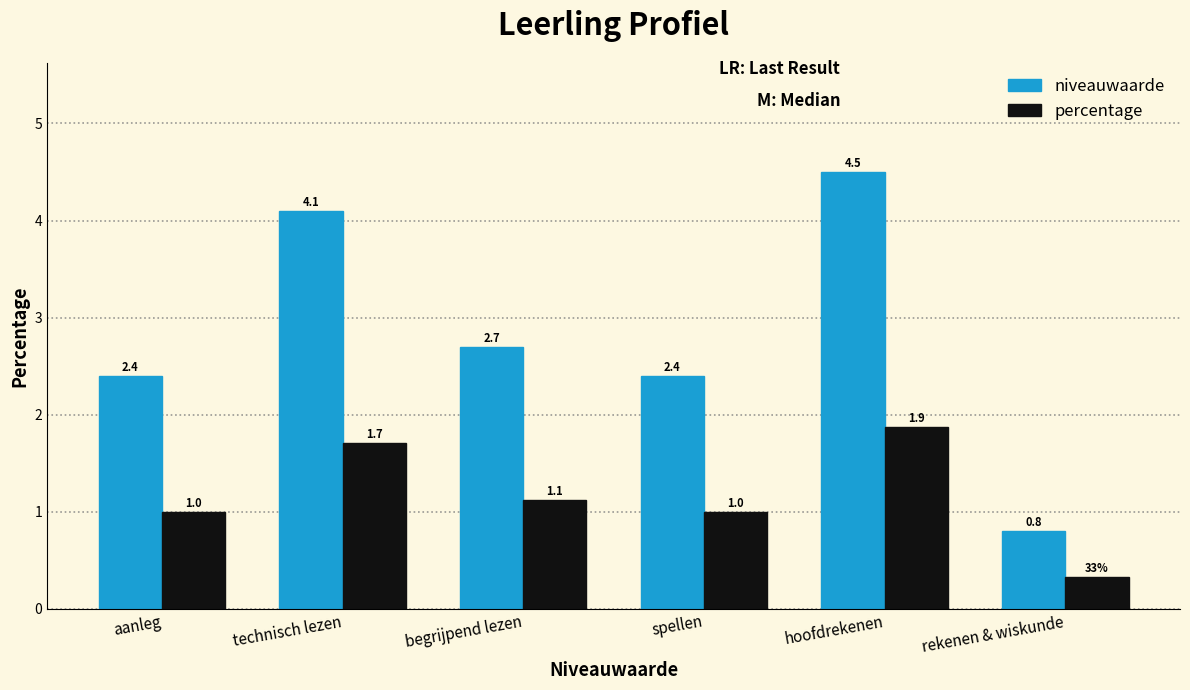

The percentage series shows 1.0 at spellen. True or false?

True